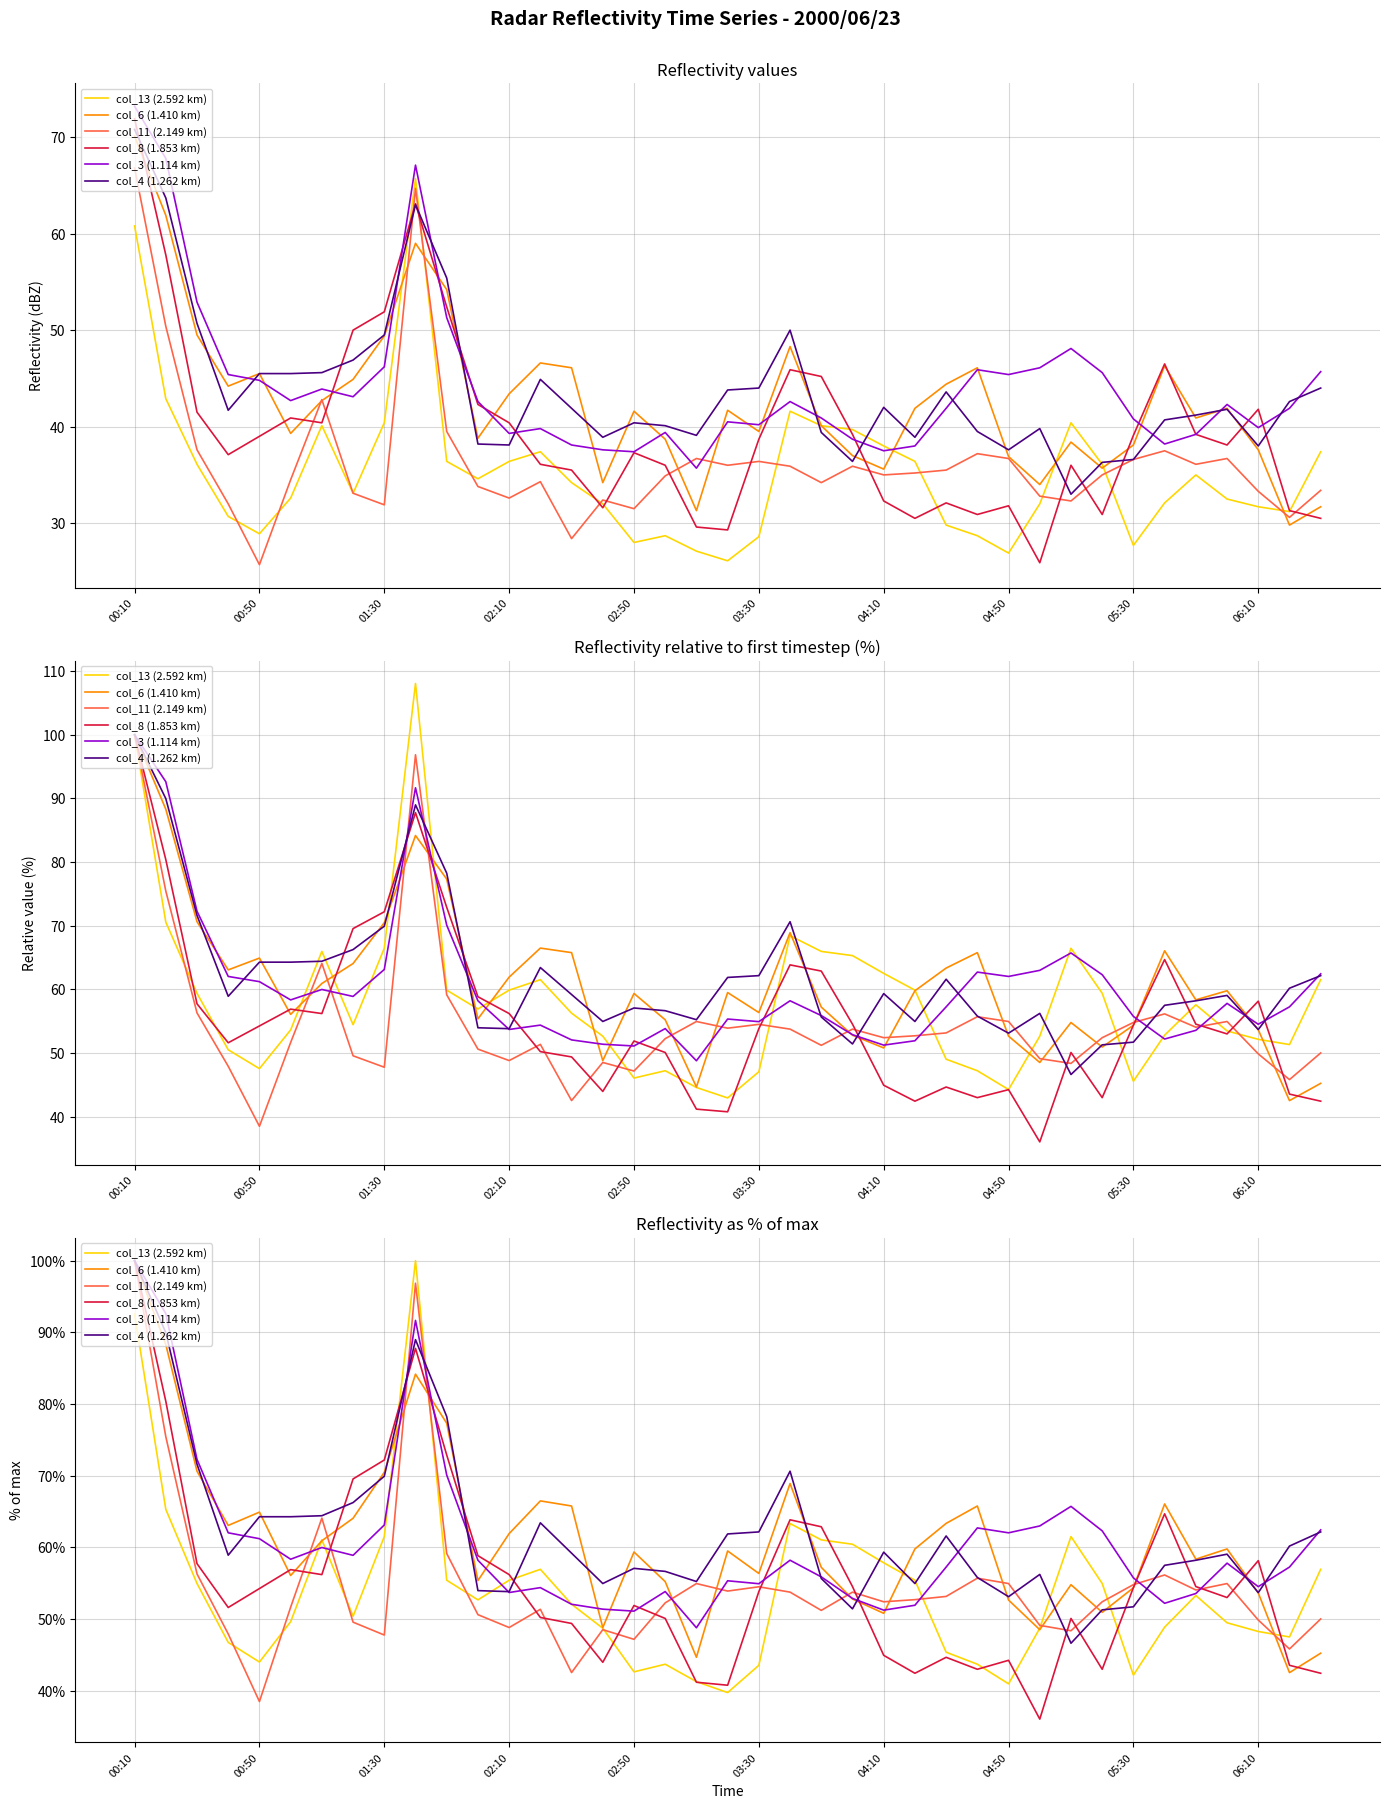

At which category does the chart reach its minimum across all series?

29